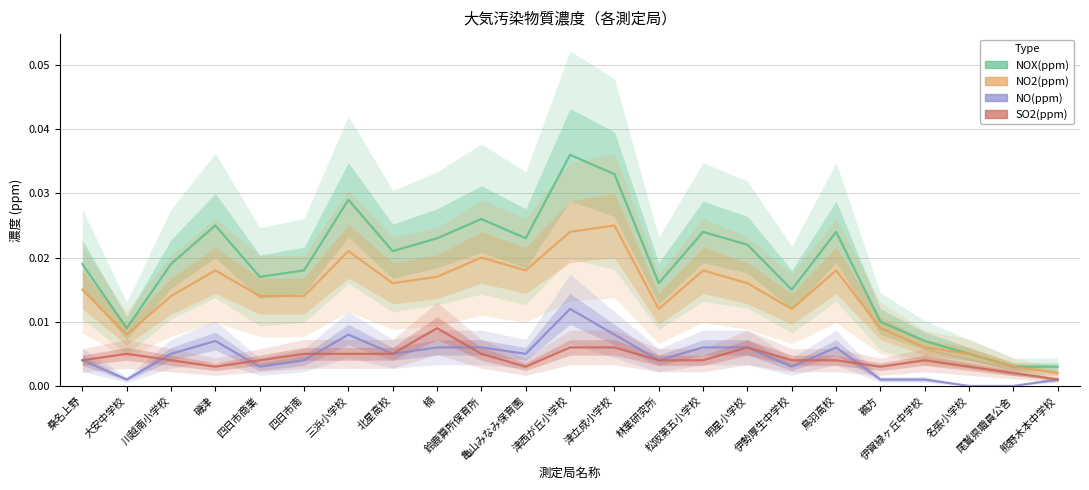

True or false: NO(ppm) and NO2(ppm) intersect in this chart.

False